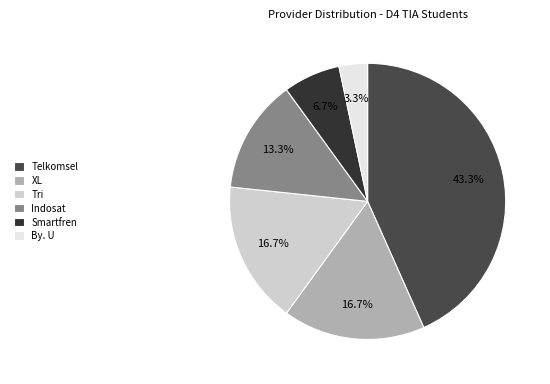

Is it true that Telkomsel is 49% of the pie?

False